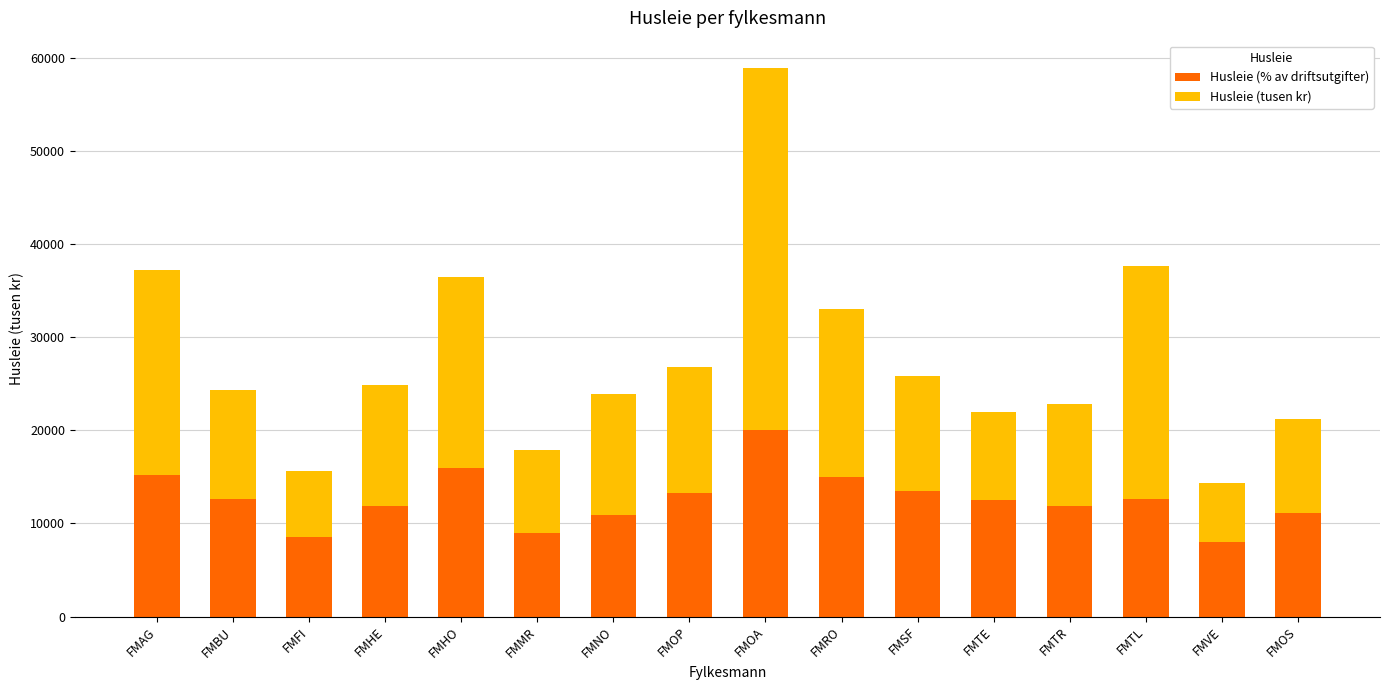

What is the sum of the Husleie (% av driftsutgifter) values at FMTL and FMHO?

28500